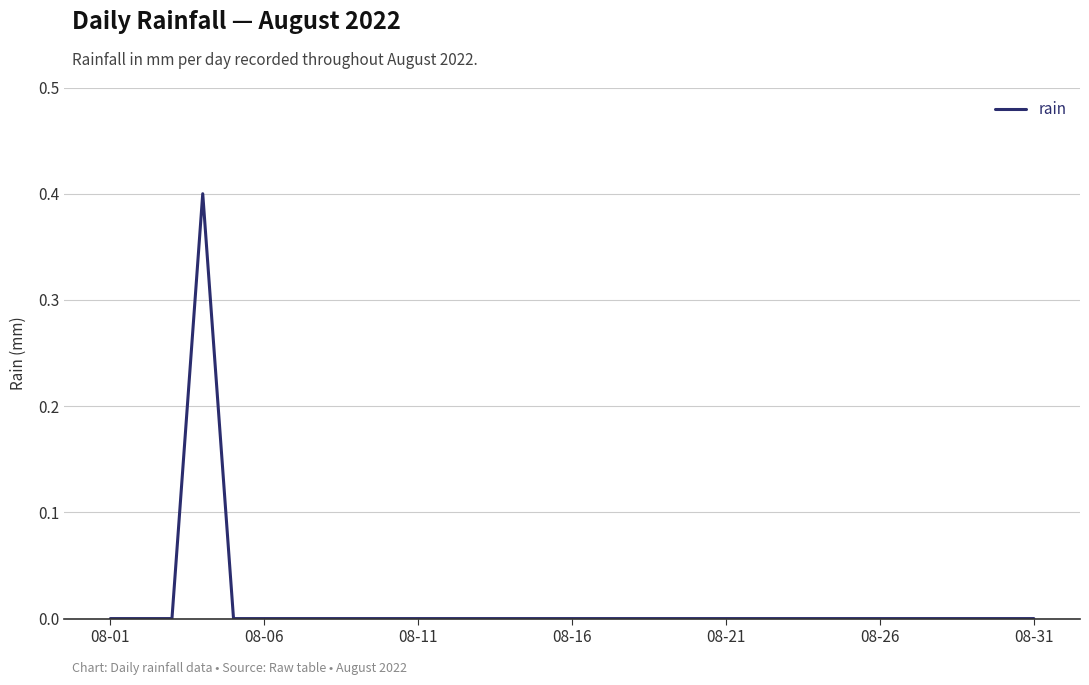

Reading left to right, extract all data points from this chart.

0.0	0.0	0.0	0.4	0.0	0.0	0.0	0.0	0.0	0.0	0.0	0.0	0.0	0.0	0.0	0.0	0.0	0.0	0.0	0.0	0.0	0.0	0.0	0.0	0.0	0.0	0.0	0.0	0.0	0.0	0.0